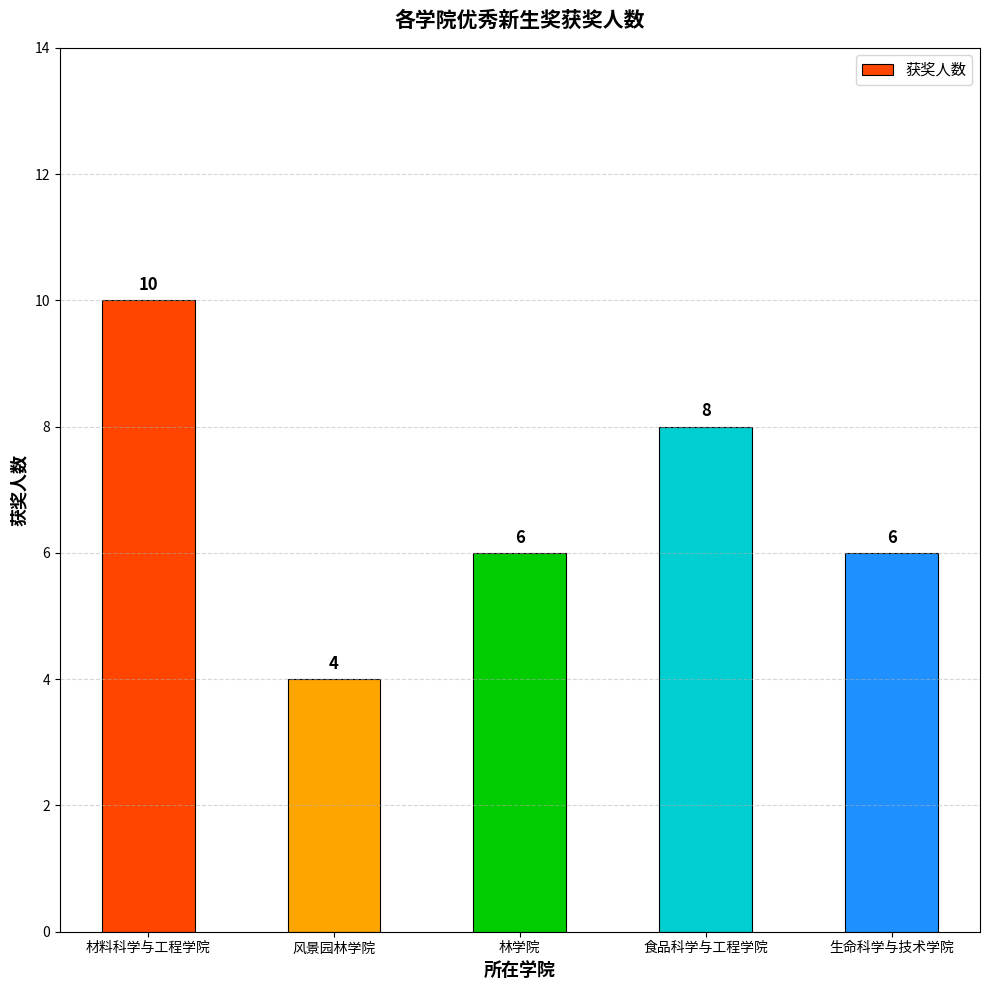

What is the label of the 5th bar from the left?

生命科学与技术学院